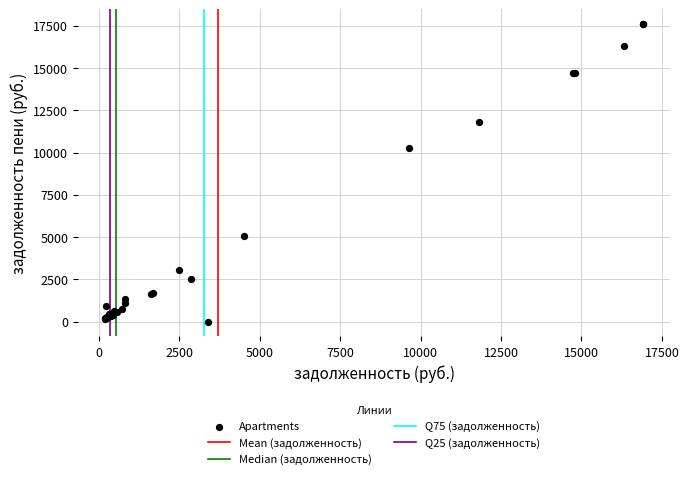

What Y value in the scatter plot is closest to 8799?

10298.8